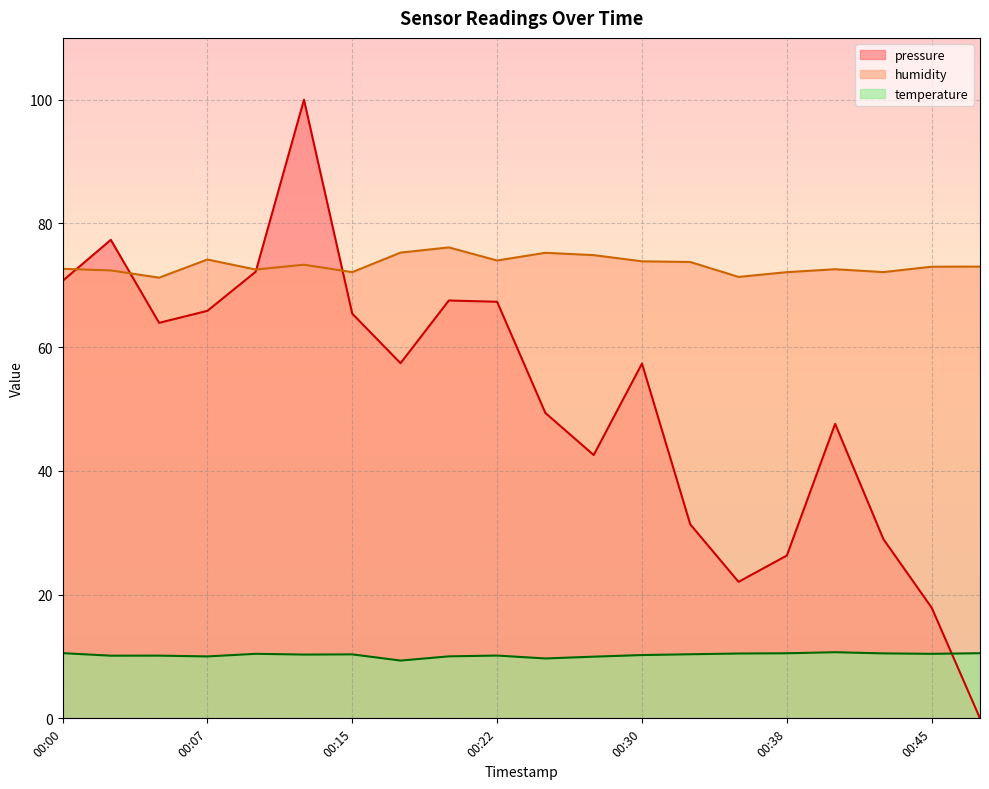

Rank the series at 00:38 from lowest to highest value.

temperature, pressure, humidity